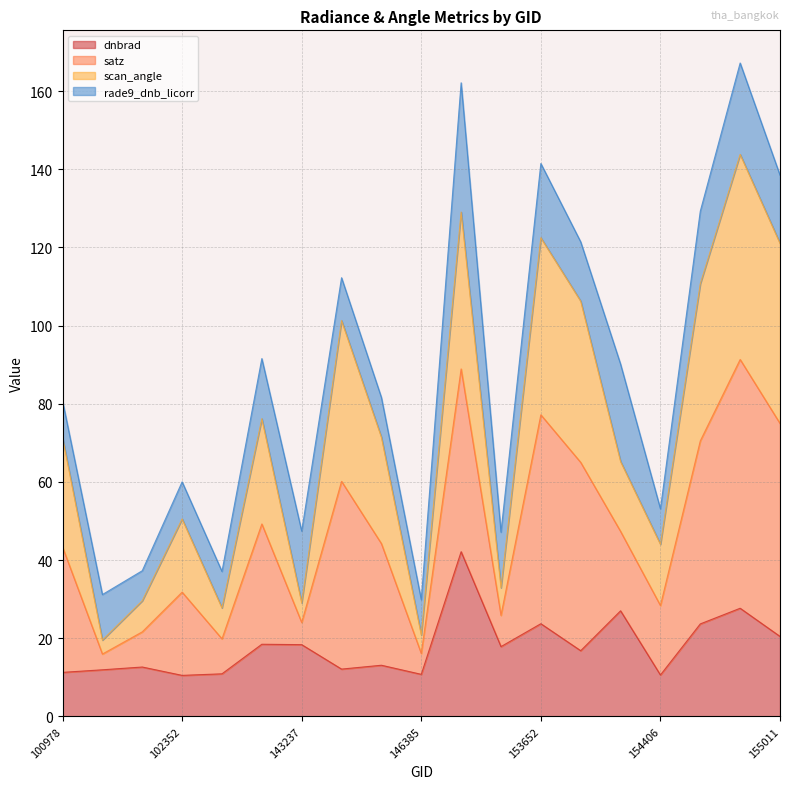

True or false: dnbrad has a value of 19.9 at 100978.

False